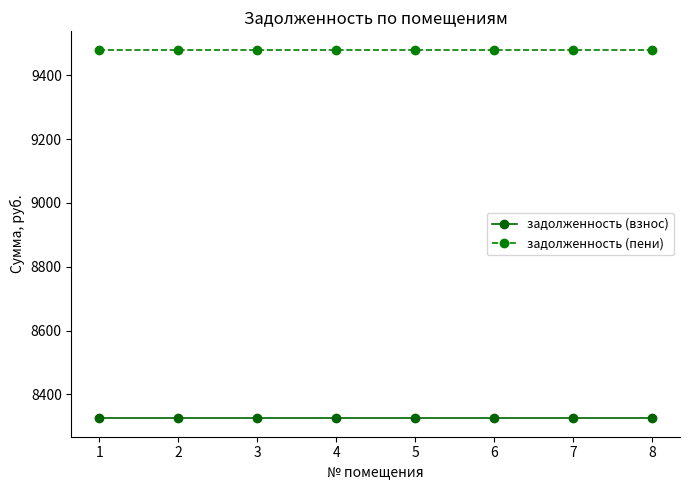

Which series has the largest total across all categories?

задолженность (пени)